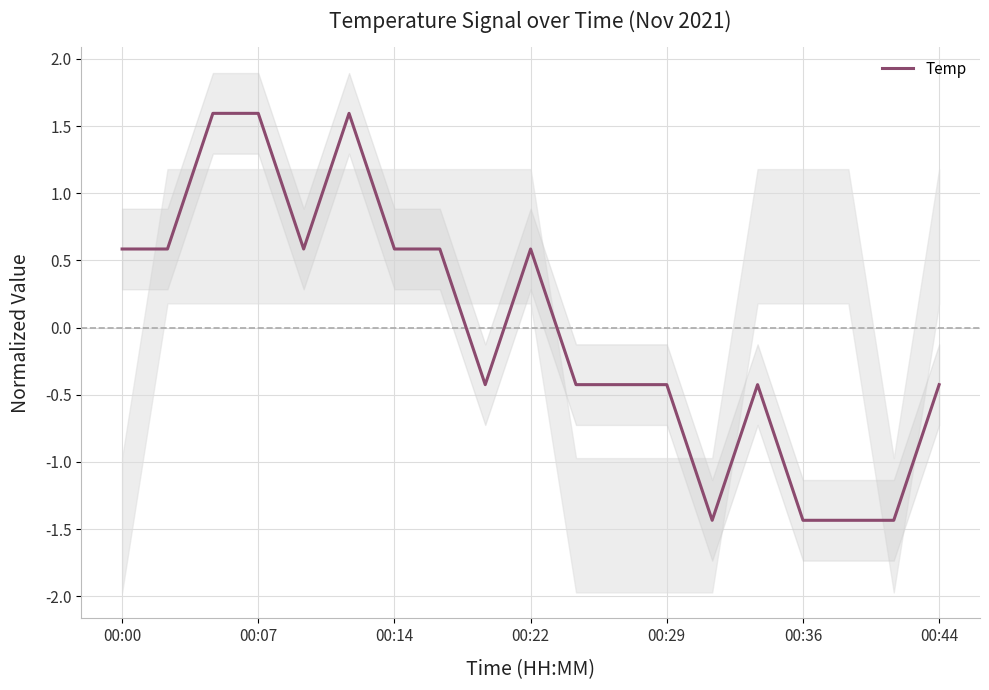

Is it true that Temp equals -0.2 at 00:29?

False